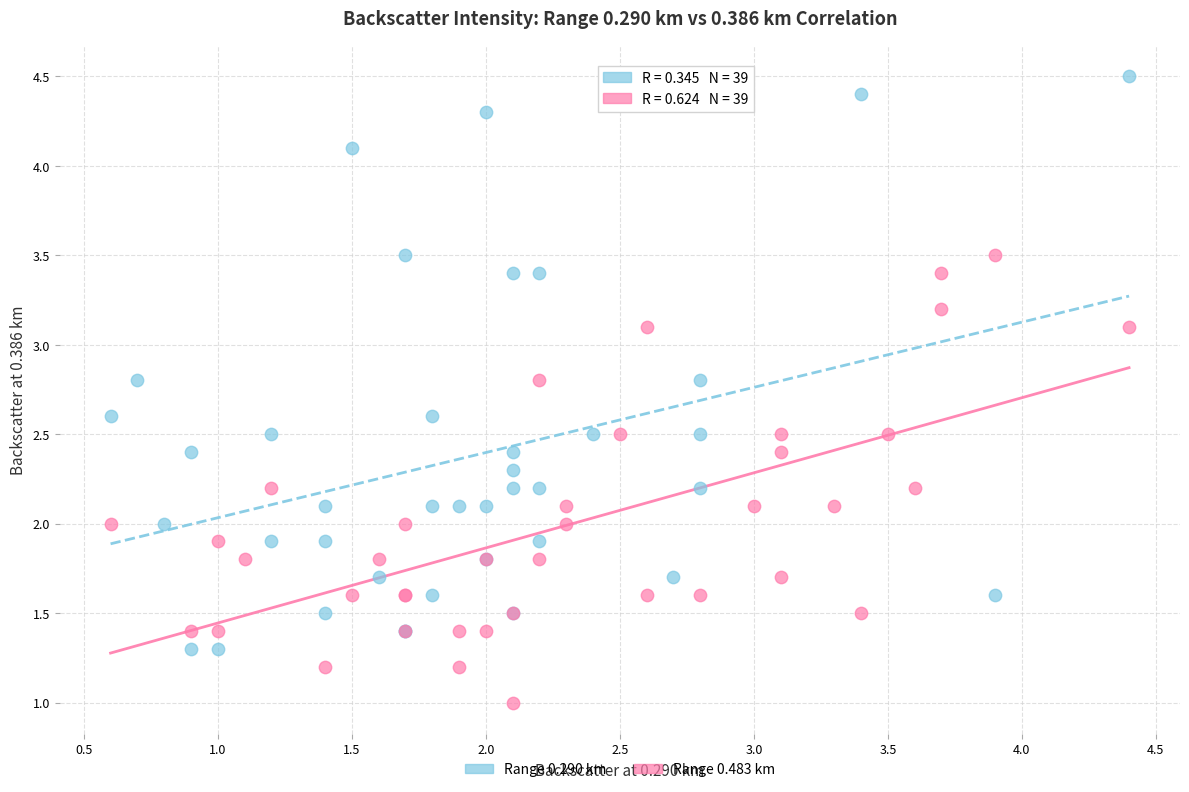

Which series reaches the maximum Y coordinate?

Range 0.290 km